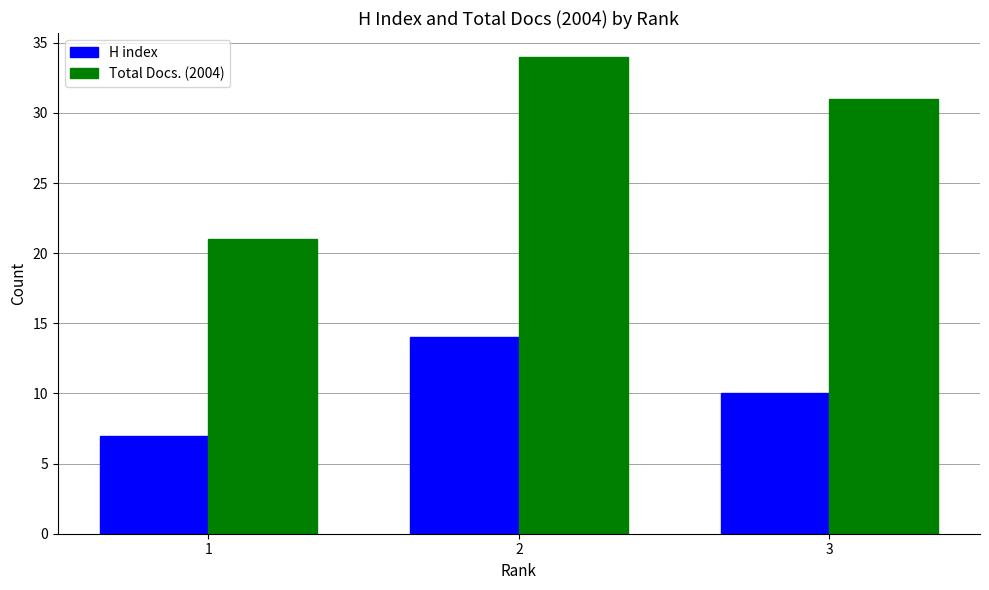

Are the bars horizontal?

No